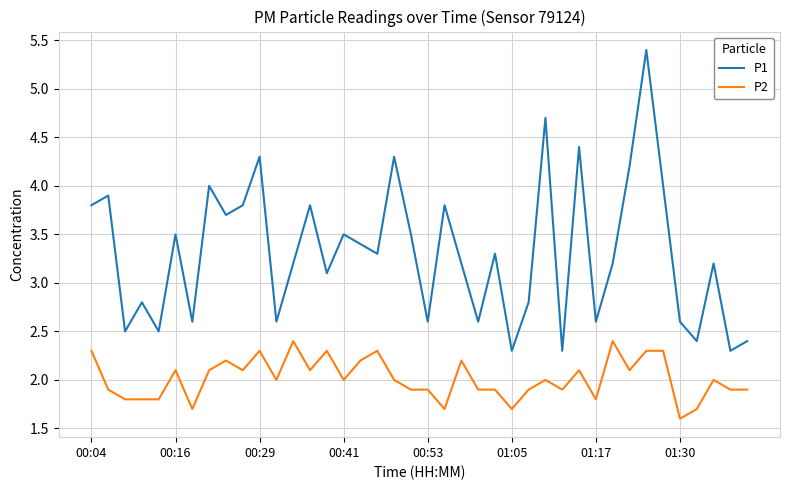

Rank the series by their maximum value, from highest to lowest.

P1, P2